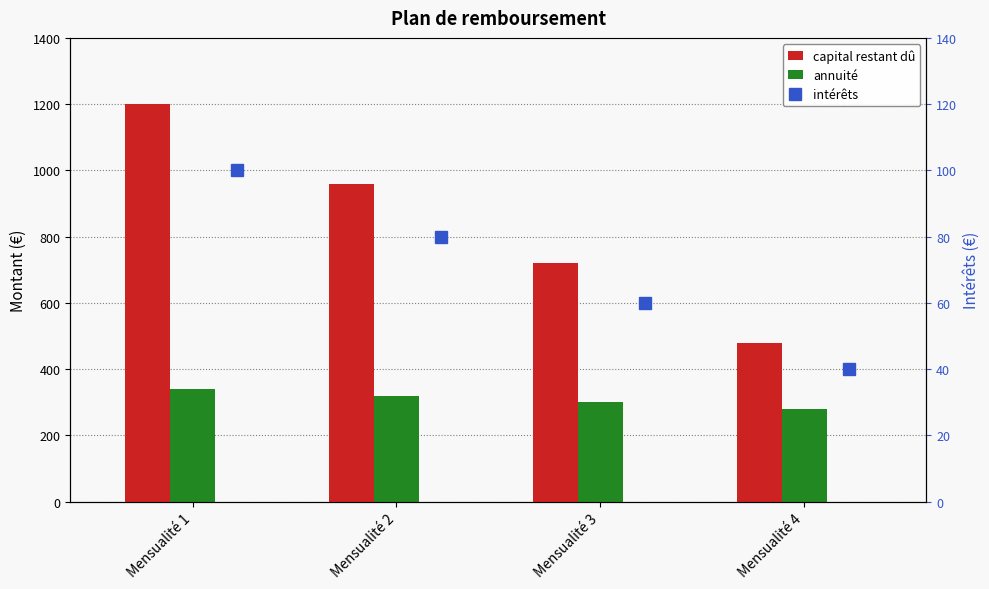

Which label corresponds to the largest value in the chart?

Mensualité 1